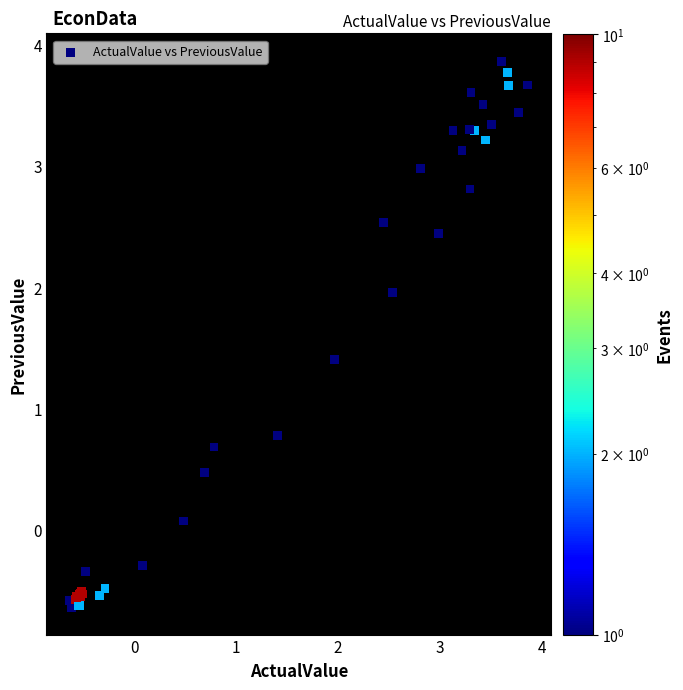

What Y value in the scatter plot is closest to 1?

0.8